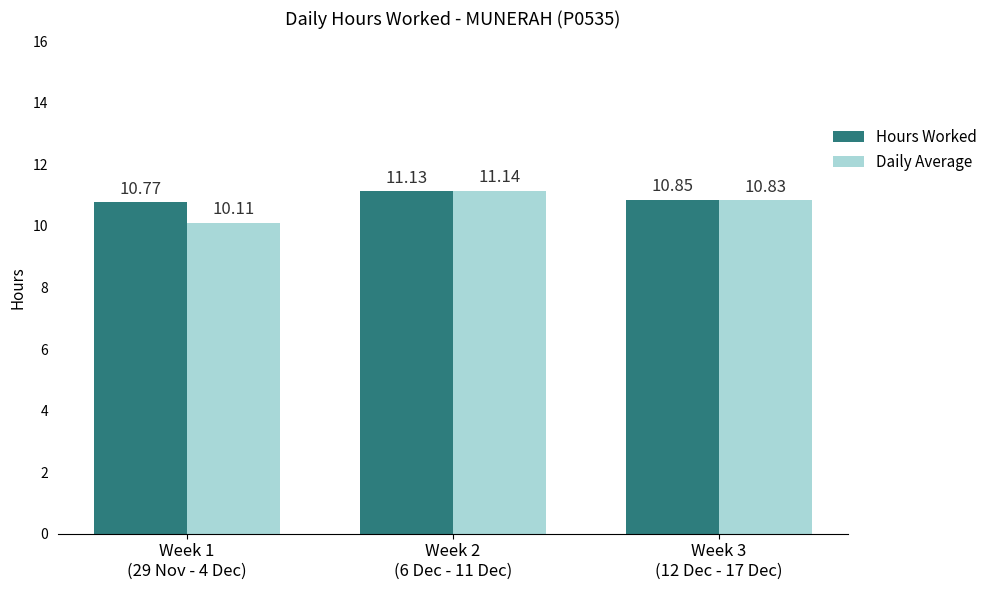

List the series in order of their peak value, highest first.

Daily Average, Hours Worked